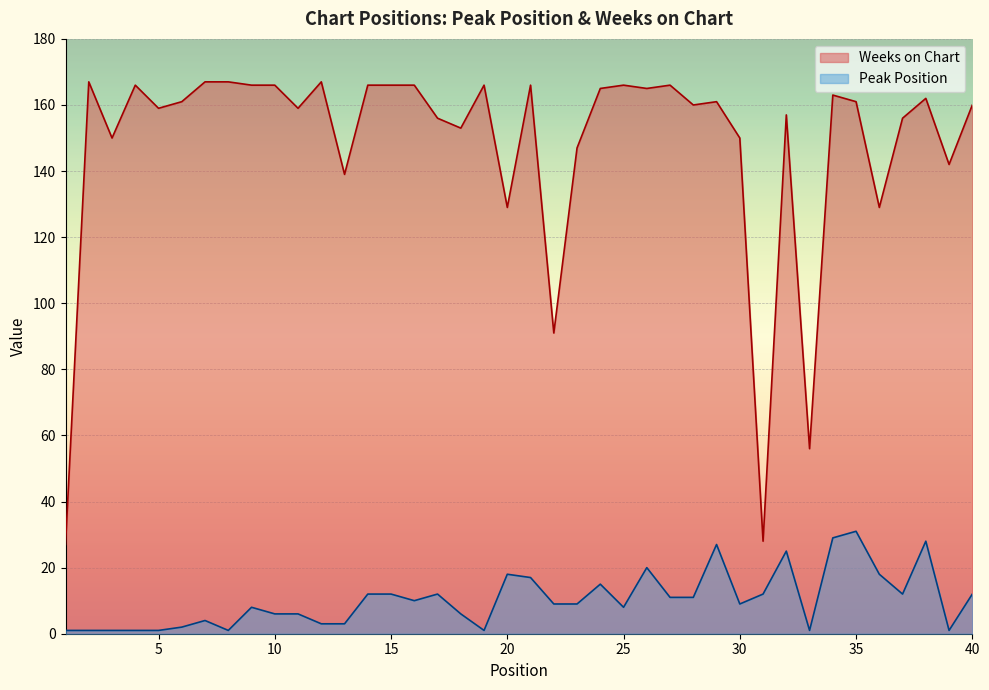

What value does the Weeks on Chart series have at 30?

150